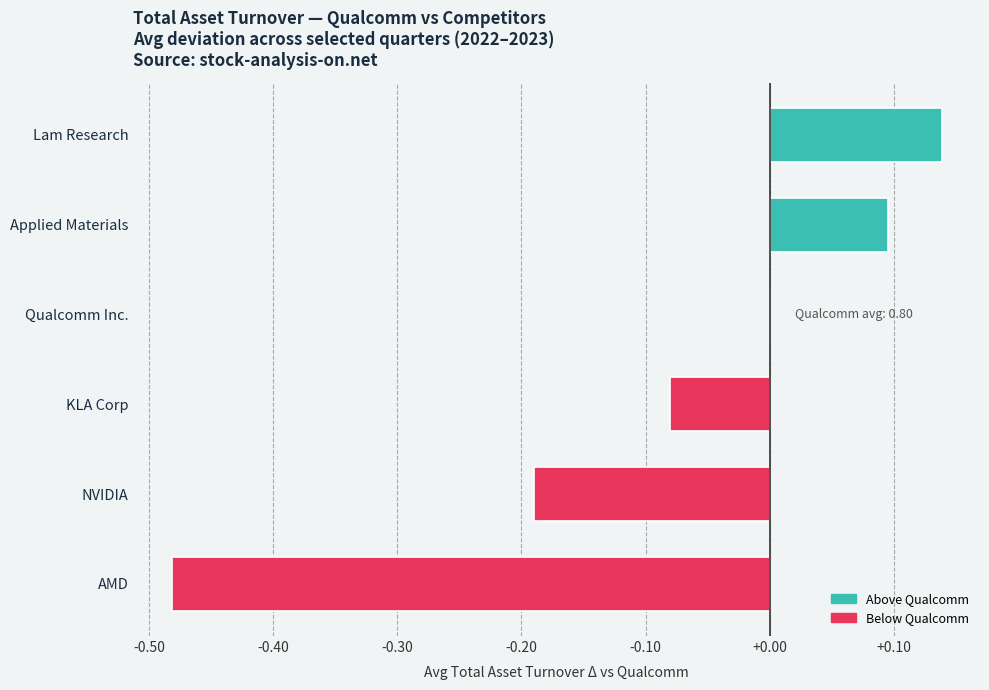

How many data points does each series have?

6